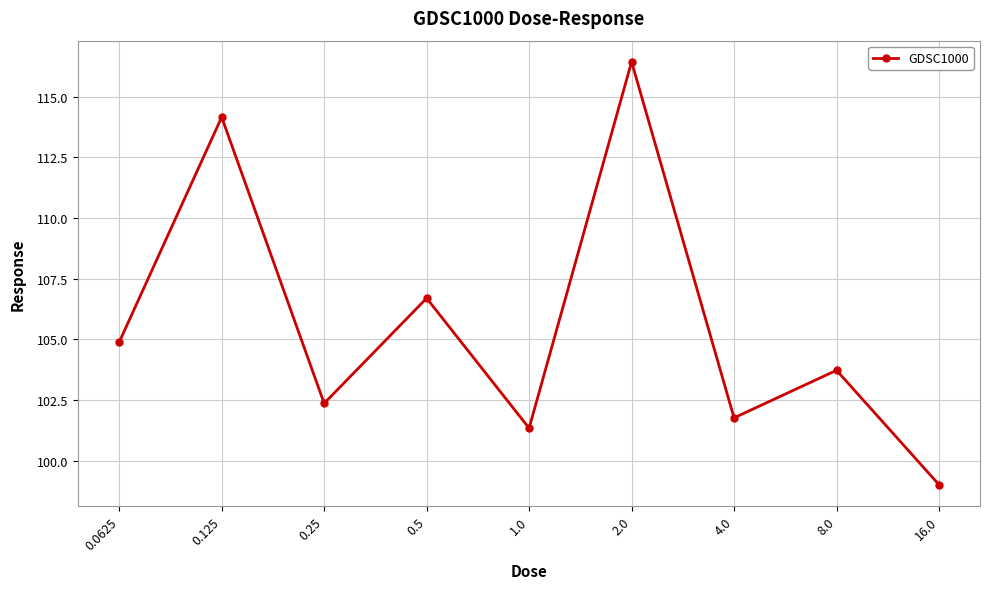

What is the change in value from 0.25 to 1.0?

-1.0